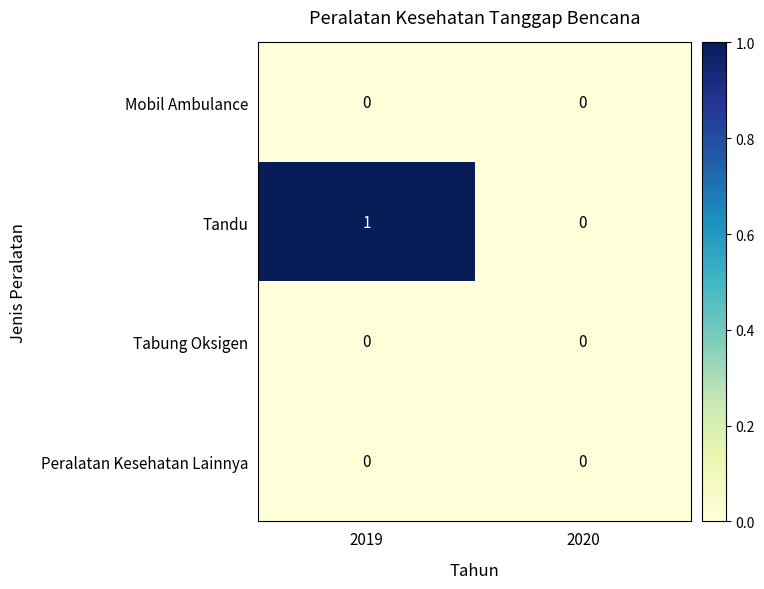

At which category does the chart reach its peak across all series?

2019